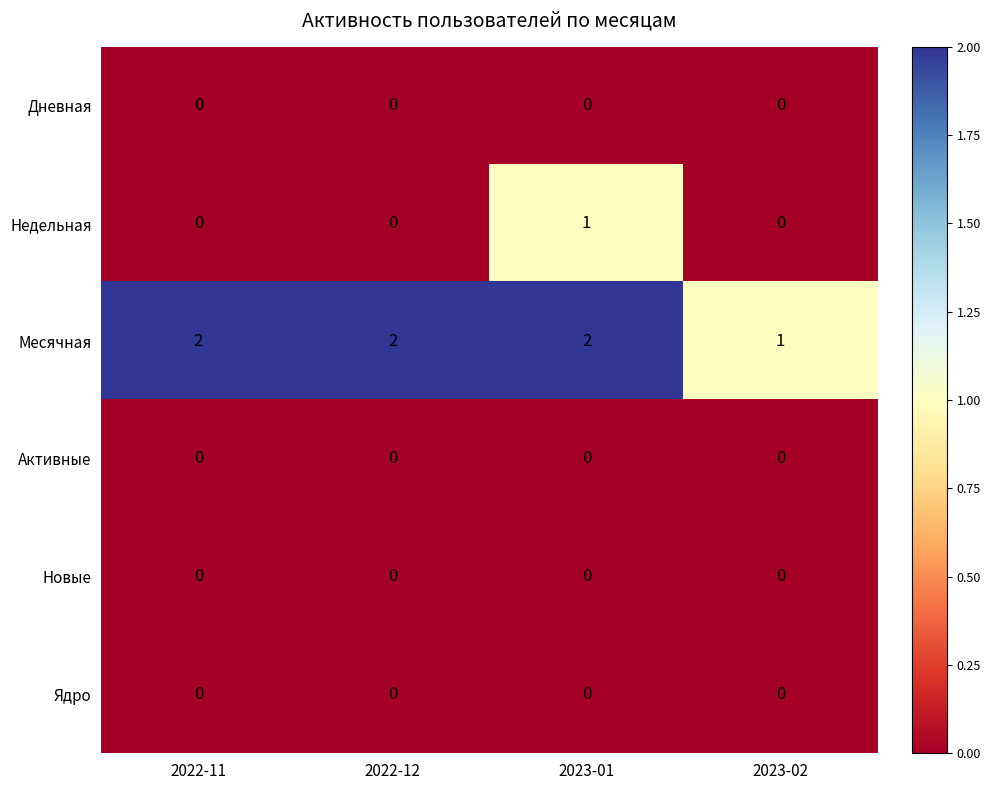

The Новые series shows 0 at 2023-01. True or false?

True